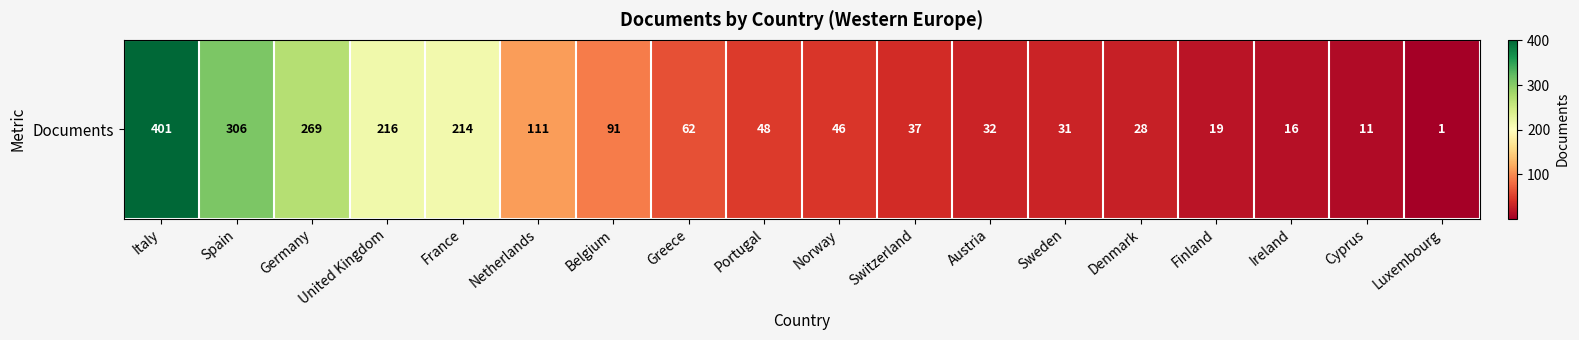

What is the maximum value shown in the chart?

401